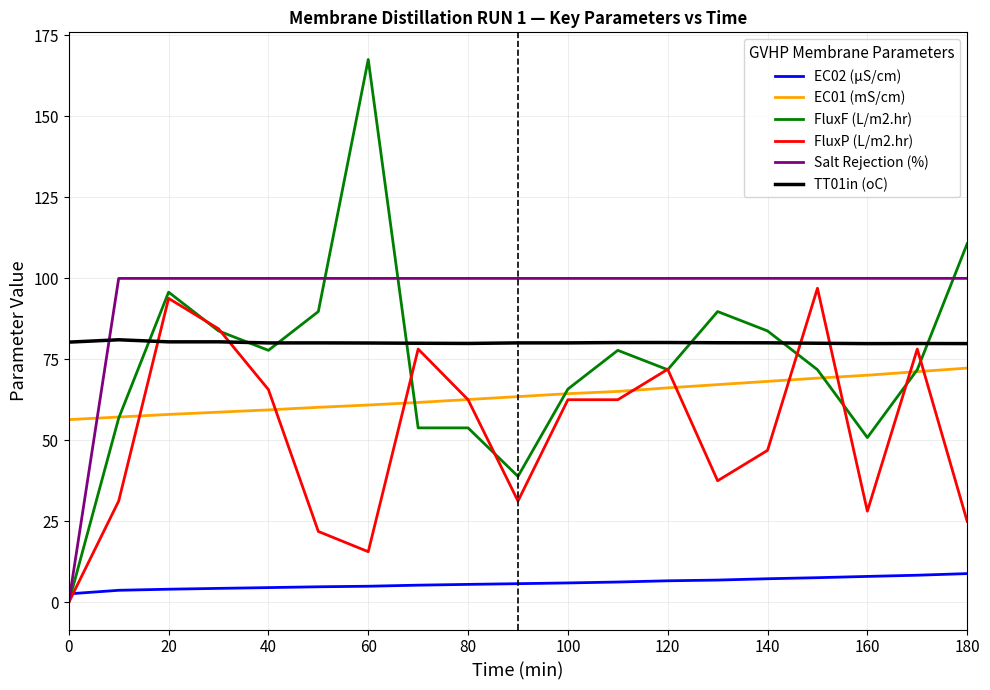

What is the lowest value of the EC01 (mS/cm) series?

56.4